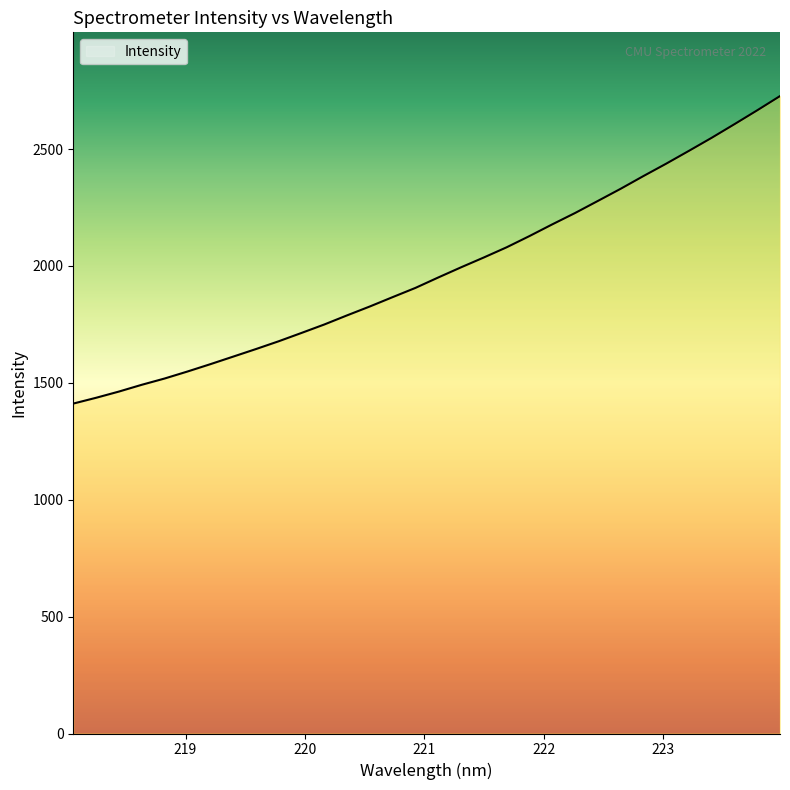

What is the smallest value displayed?

1411.2